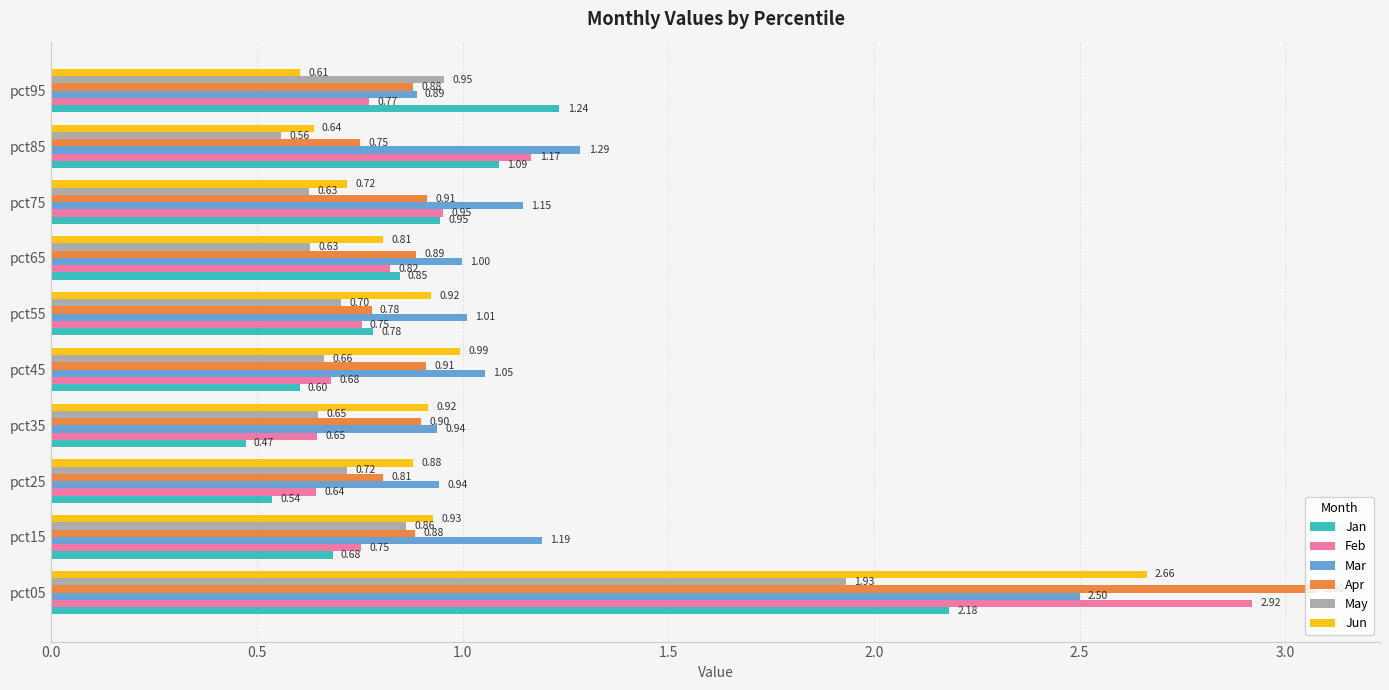

What is the sum of all May values?

8.3